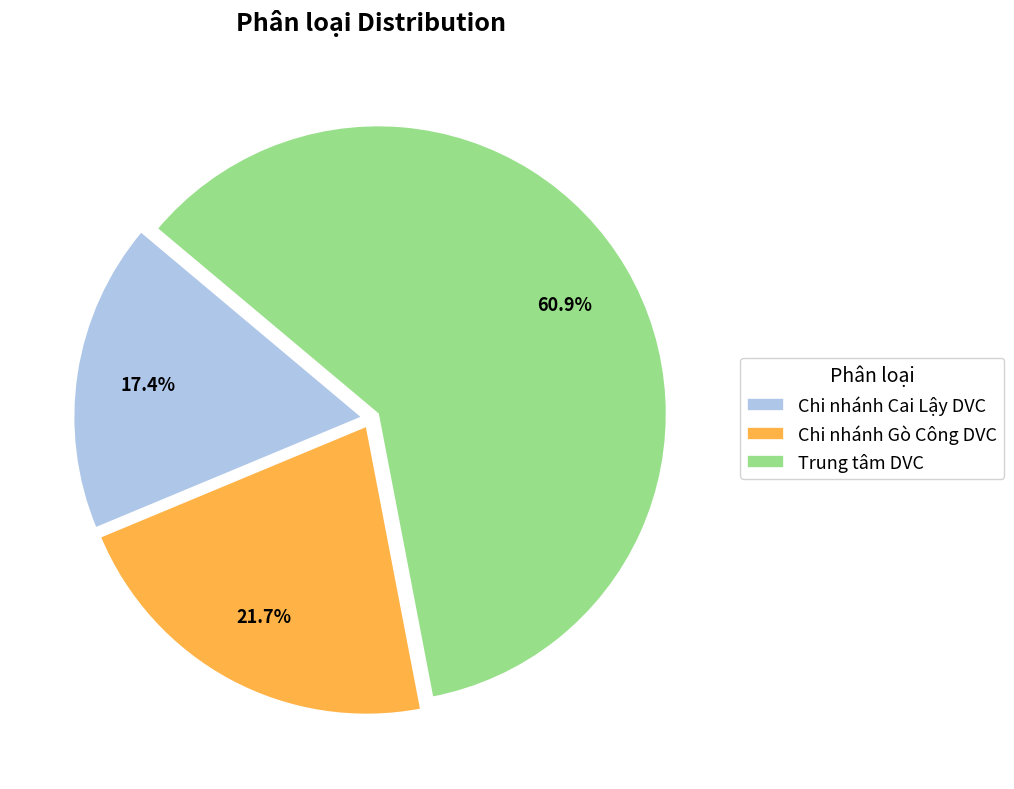

How many segments does this pie chart have?

3